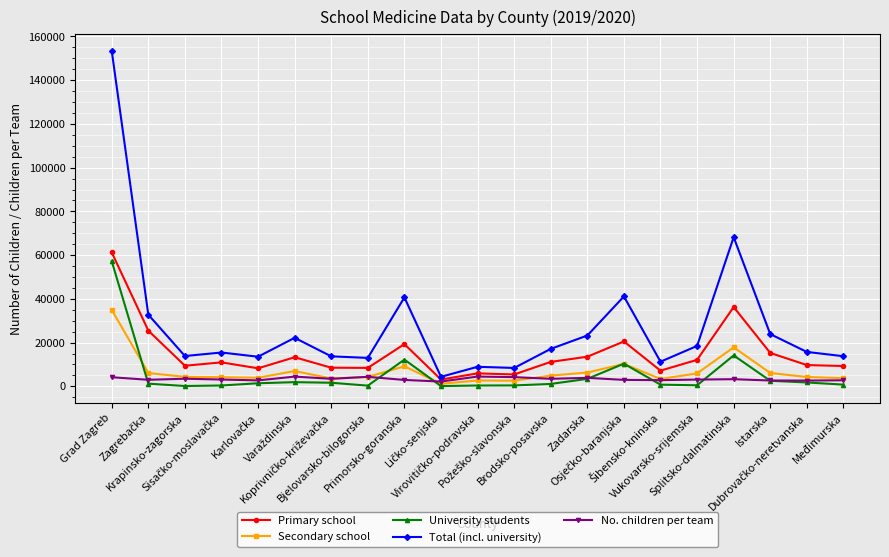

How many data points in Secondary school are less than 4323?

10